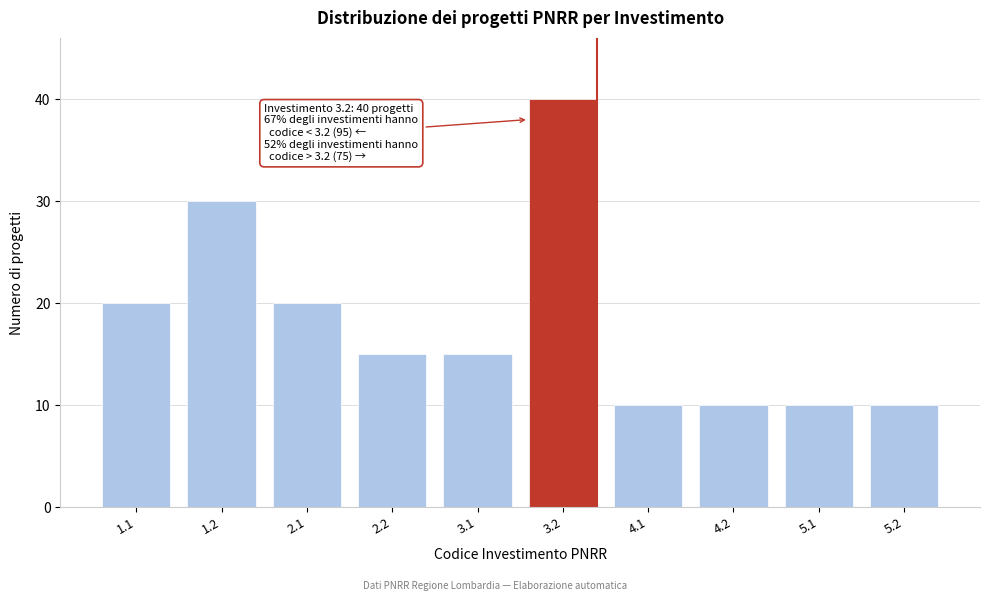

Reading left to right, what are all the values shown in this chart?

20	30	20	15	15	40	10	10	10	10